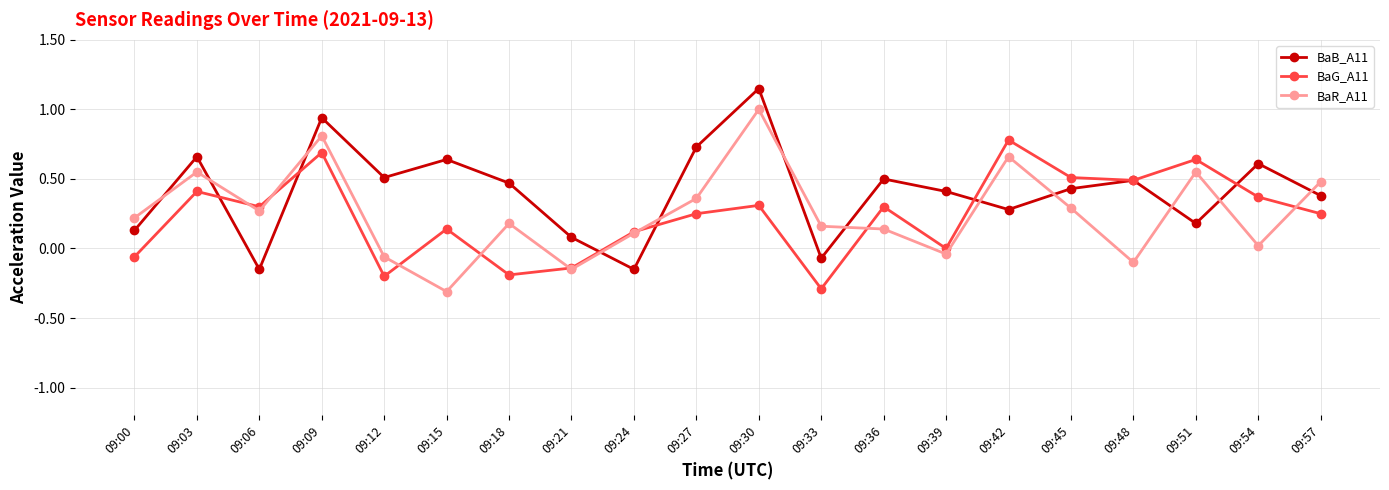

How many lines are shown in the chart?

3